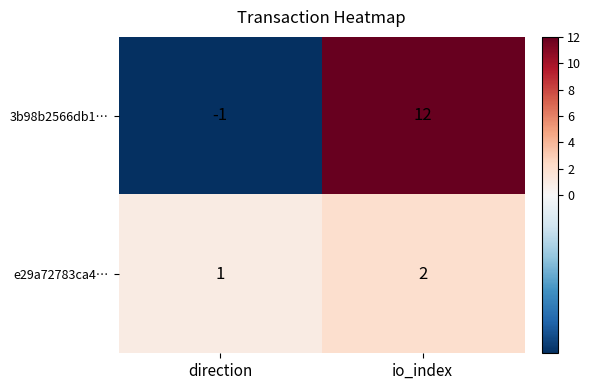

Rank the series by their average value, from lowest to highest.

e29a72783ca4…, 3b98b2566db1…